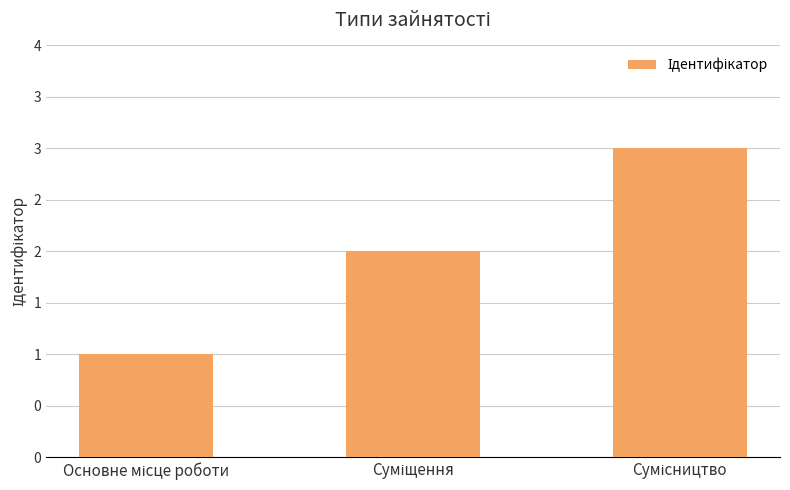

Where does the data first go above 2?

Сумісництво